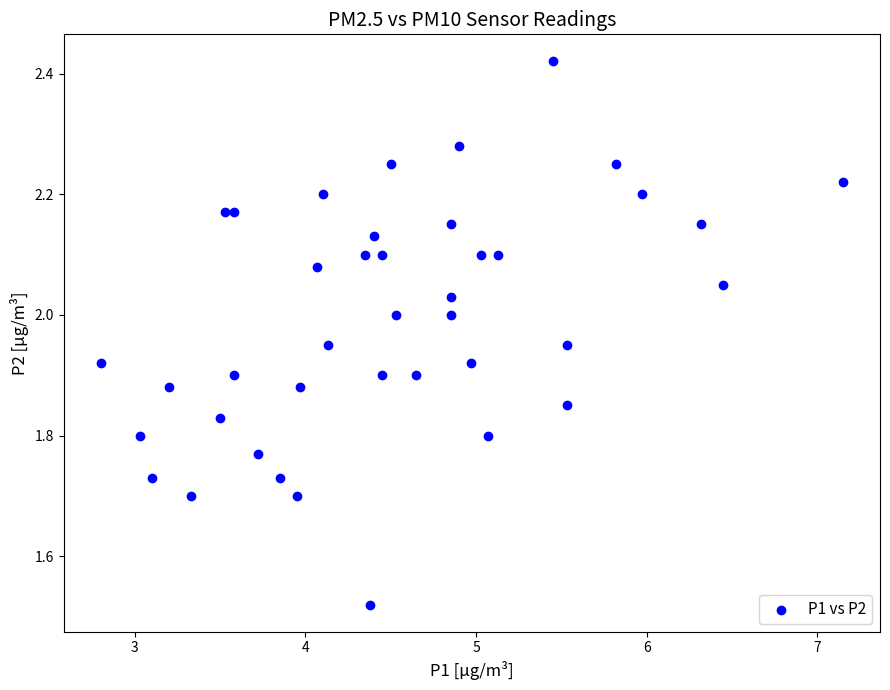

What is the range of Y values (max minus min)?

0.9